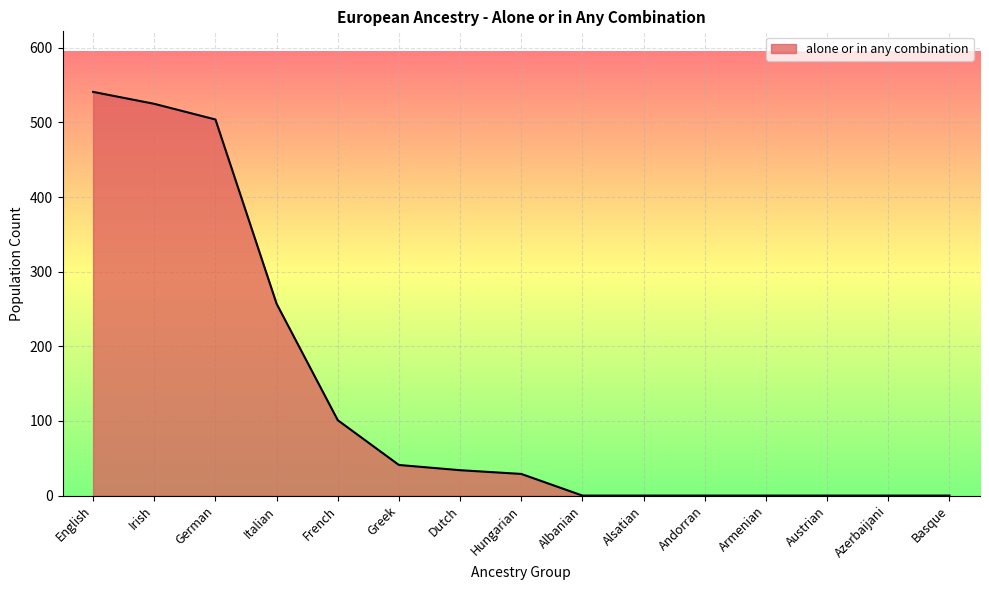

The chart shows a value of 0 at Basque. True or false?

True